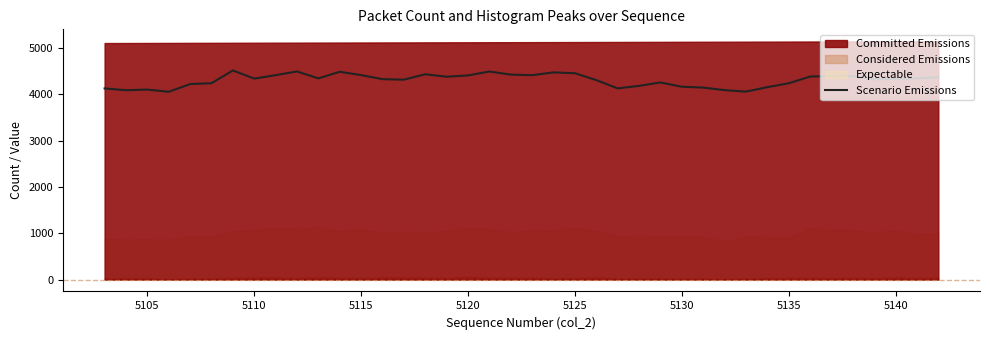

At which category does the data reach its first local valley?

5105